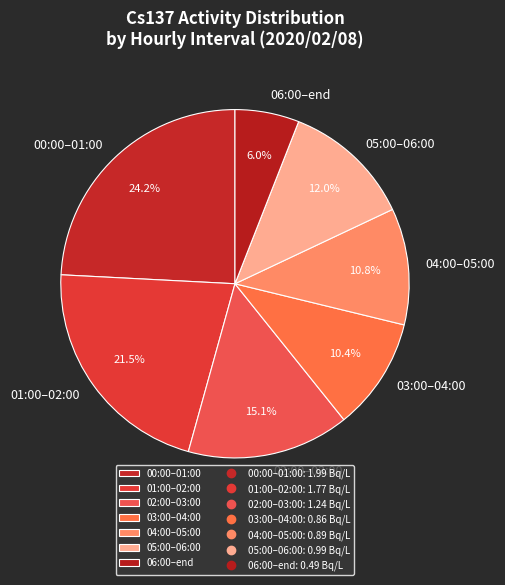

What is the ratio of the value at 03:00–04:00 to the value at 02:00–03:00?

0.7